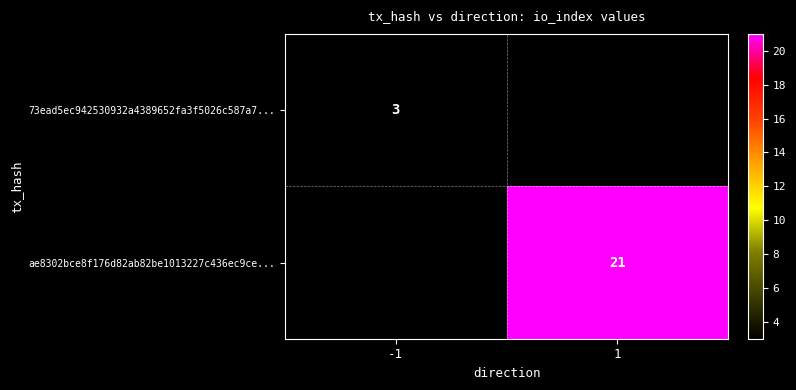

Is the value of 73ead5ec942530932a4389652fa3f5026c587a7... at -1 greater than the value of ae8302bce8f176d82ab82be1013227c436ec9ce... at 1?

No